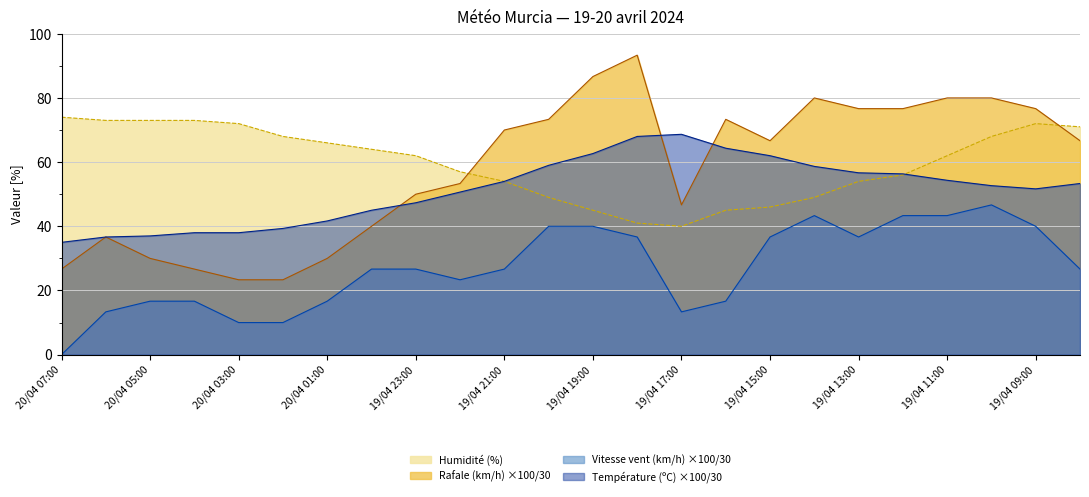

How many times do Rafale (km/h) and Humidité (%) cross each other?

2